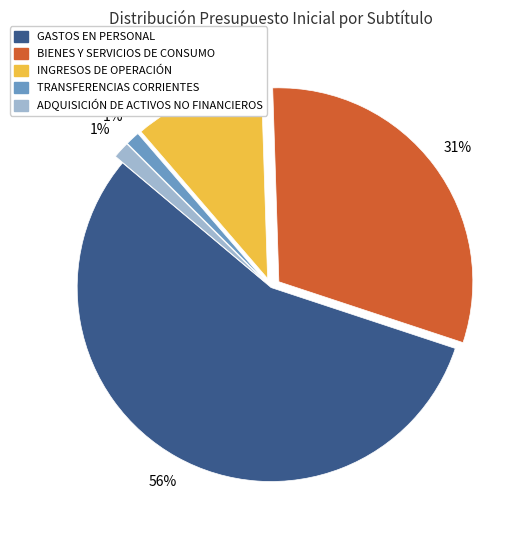

The INGRESOS DE OPERACIÓN slice represents 24% of the pie. True or false?

False